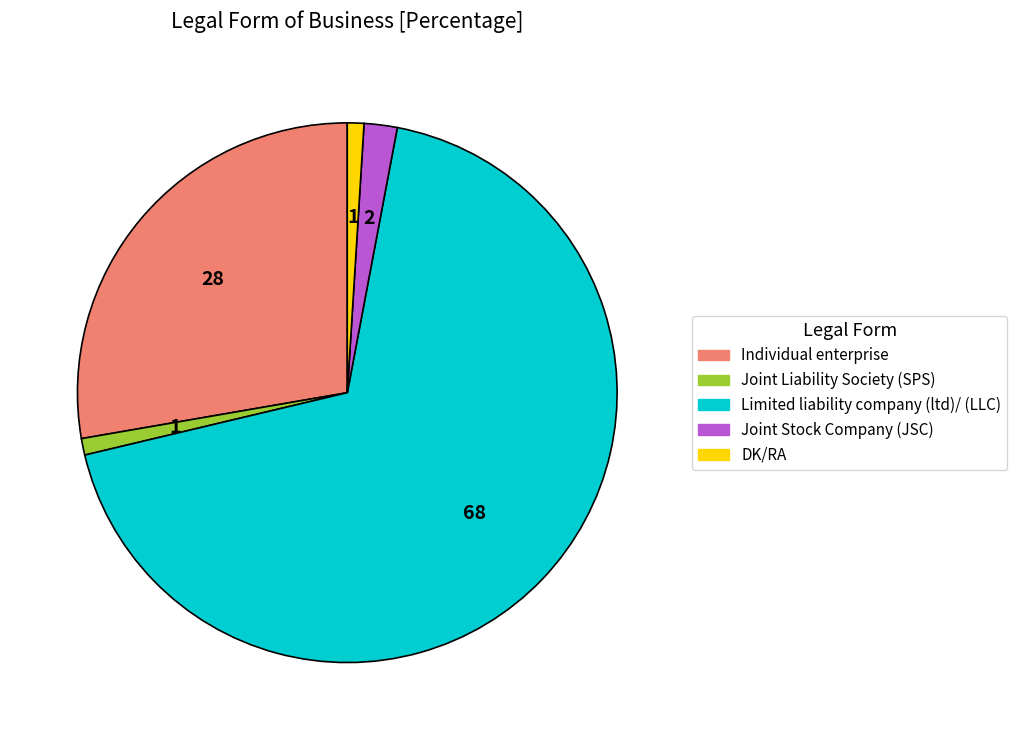

Between Joint Stock Company (JSC) and Limited liability company (ltd)/ (LLC), which is larger?

Limited liability company (ltd)/ (LLC)